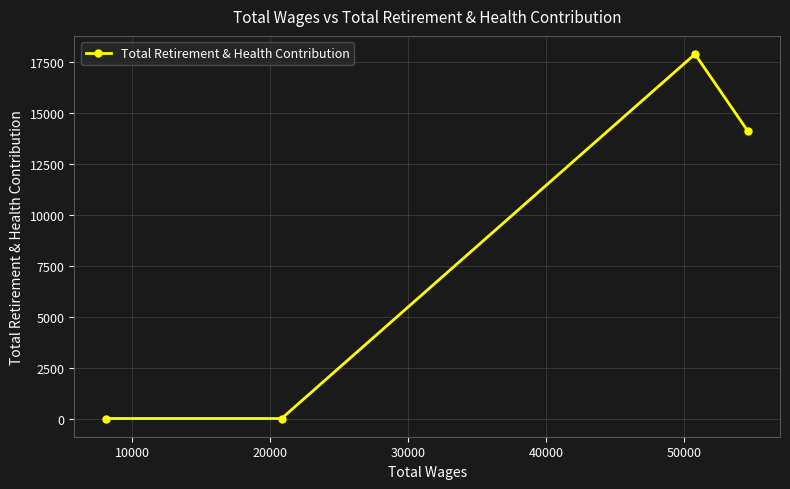

What is the value of the 2nd point from the left?

0